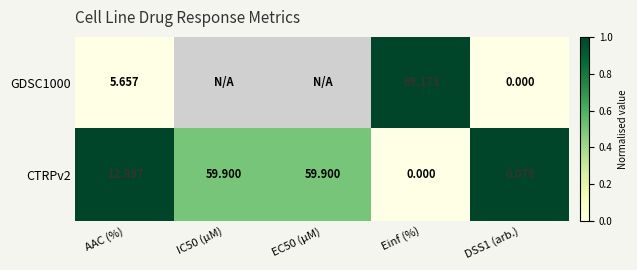

Where is CTRPv2 nearest to the value 29?

AAC (%)